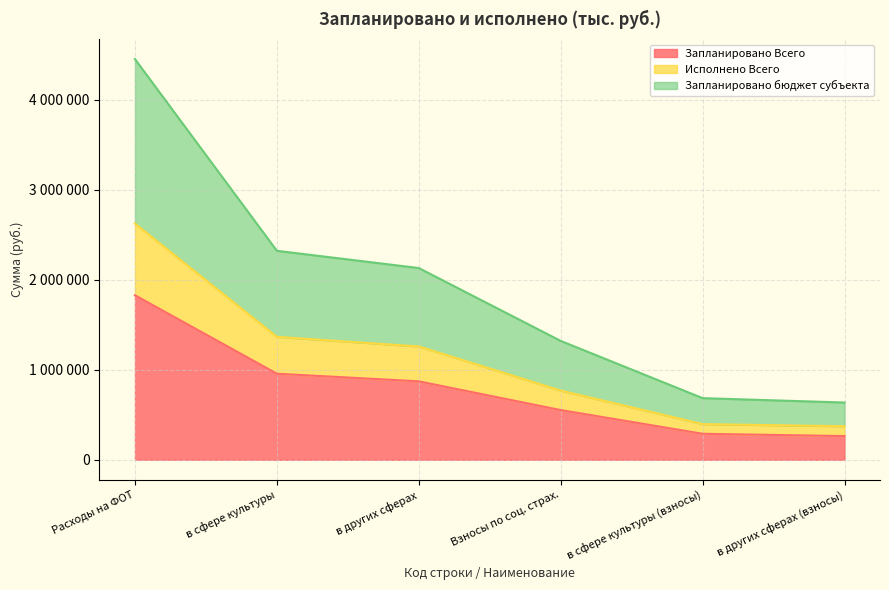

What is the difference between the second highest and minimum values in the Запланировано Всего series?

692549.0